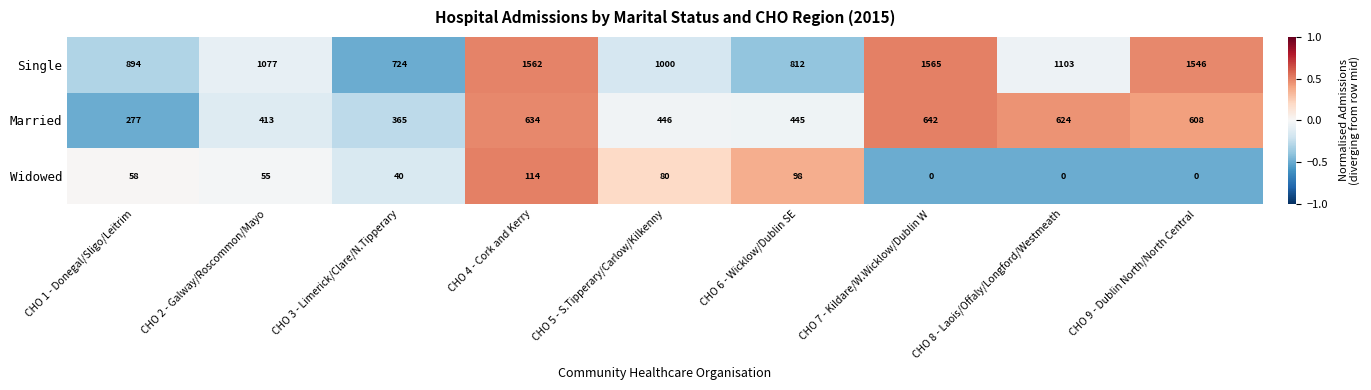

What is the spread (max minus min) of values at CHO 3 - Limerick/Clare/N.Tipperary?

684